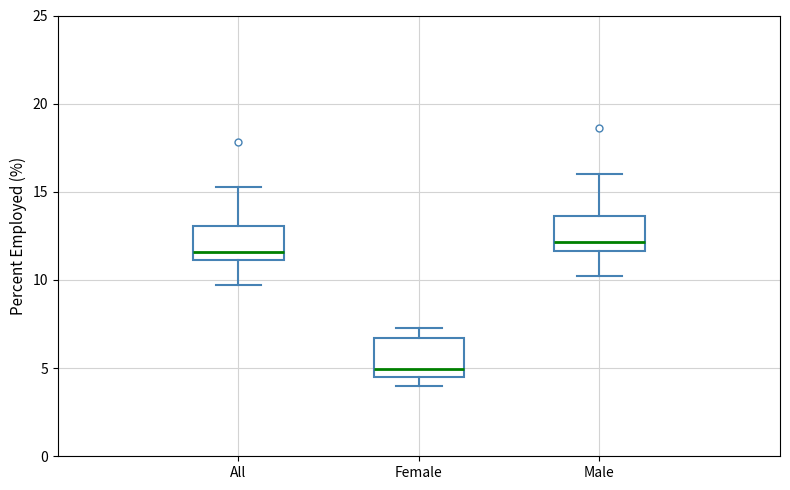

Reading left to right, read every box against the y-axis: the position of its median line, the range the box covers, and the ends of its whiskers. The values are not printed on the chart, so give them approximately, as read against the axis.

All: median 11.5, box 11.0 to 13.0, whiskers 9.5 to 15.5
Female: median 5.0, box 4.5 to 6.5, whiskers 4.0 to 7.5
Male: median 12.0, box 11.5 to 13.5, whiskers 10.0 to 16.0